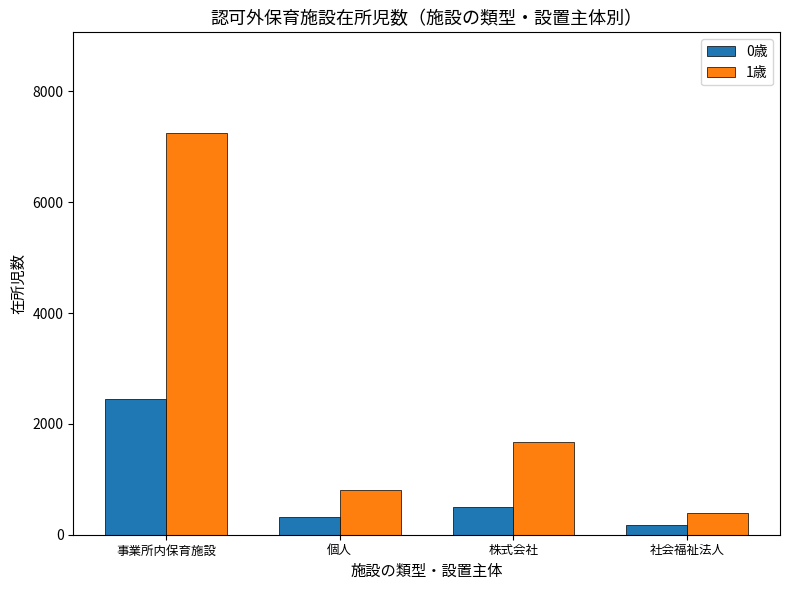

At which label is 0歳 closest to 1315?

株式会社